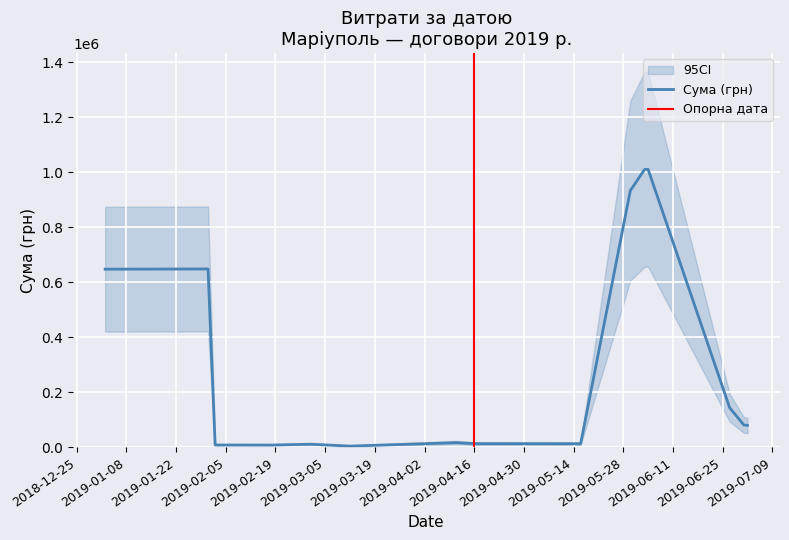

How many data points are less than 11464?

14